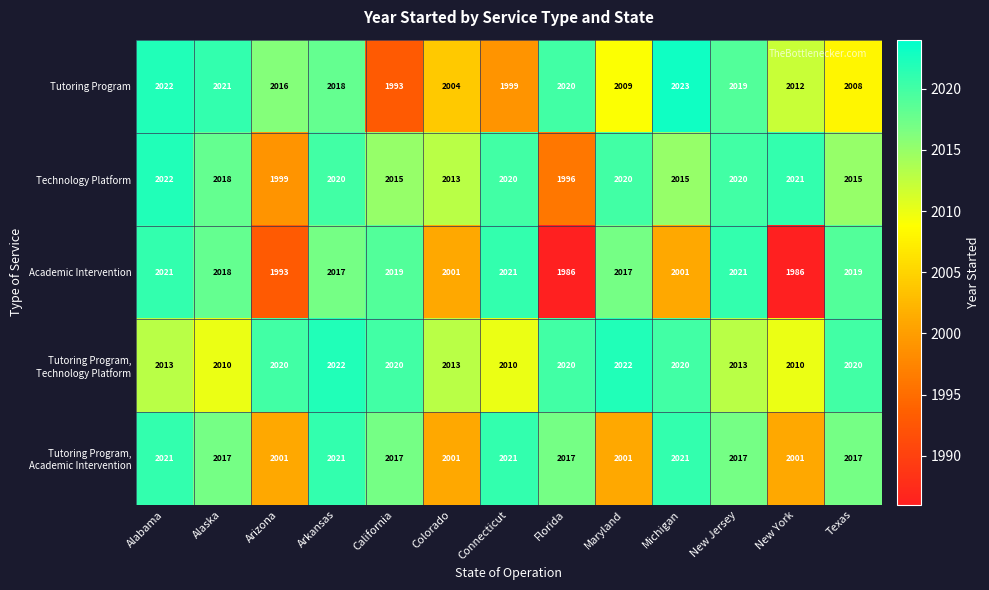

What is the average value of the Academic Intervention series?

2009